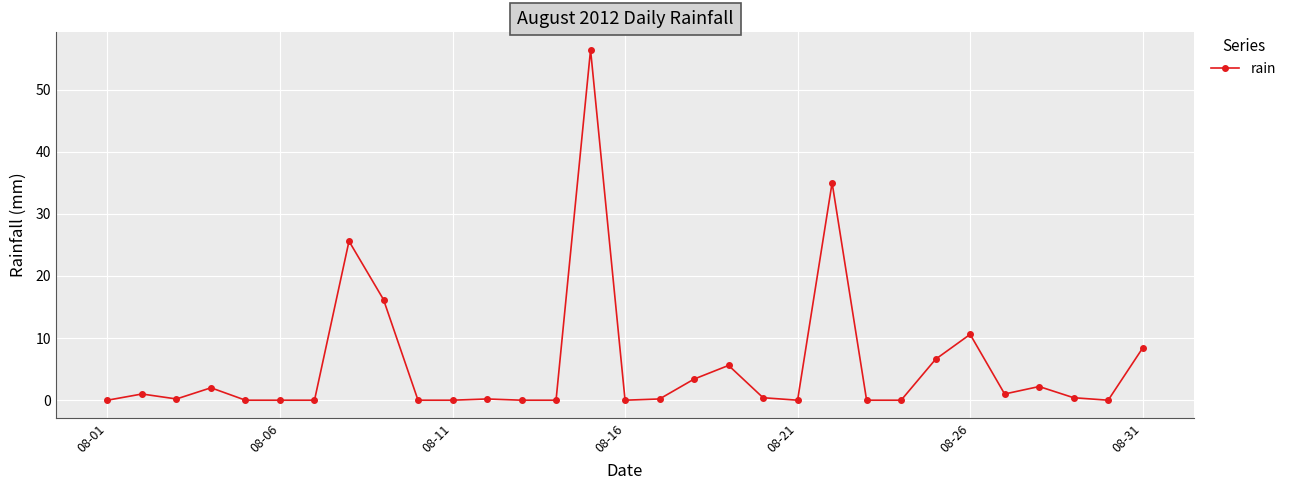

What is the sum of all values?

175.4